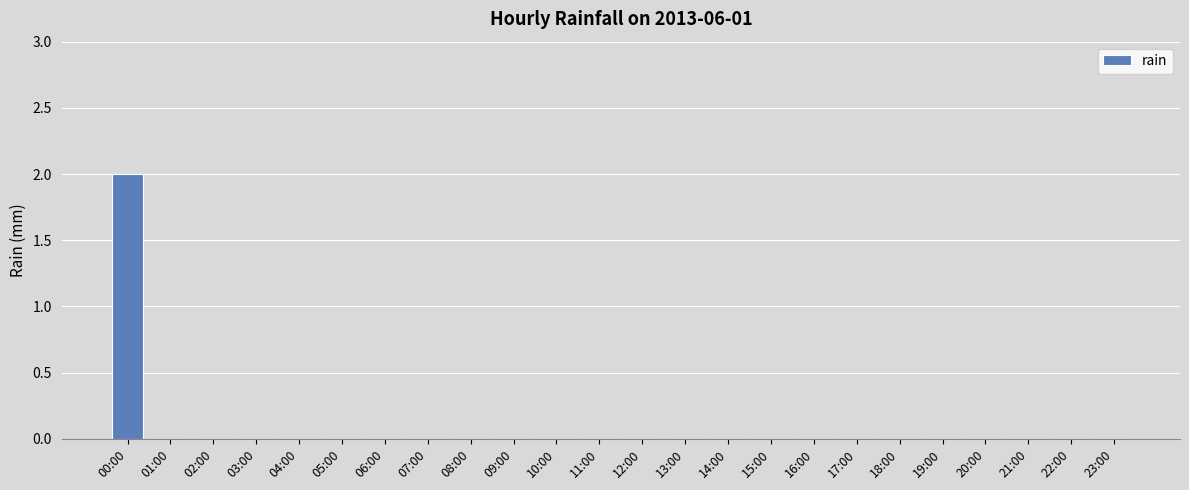

True or false: the data shows 1 at 11:00.

False